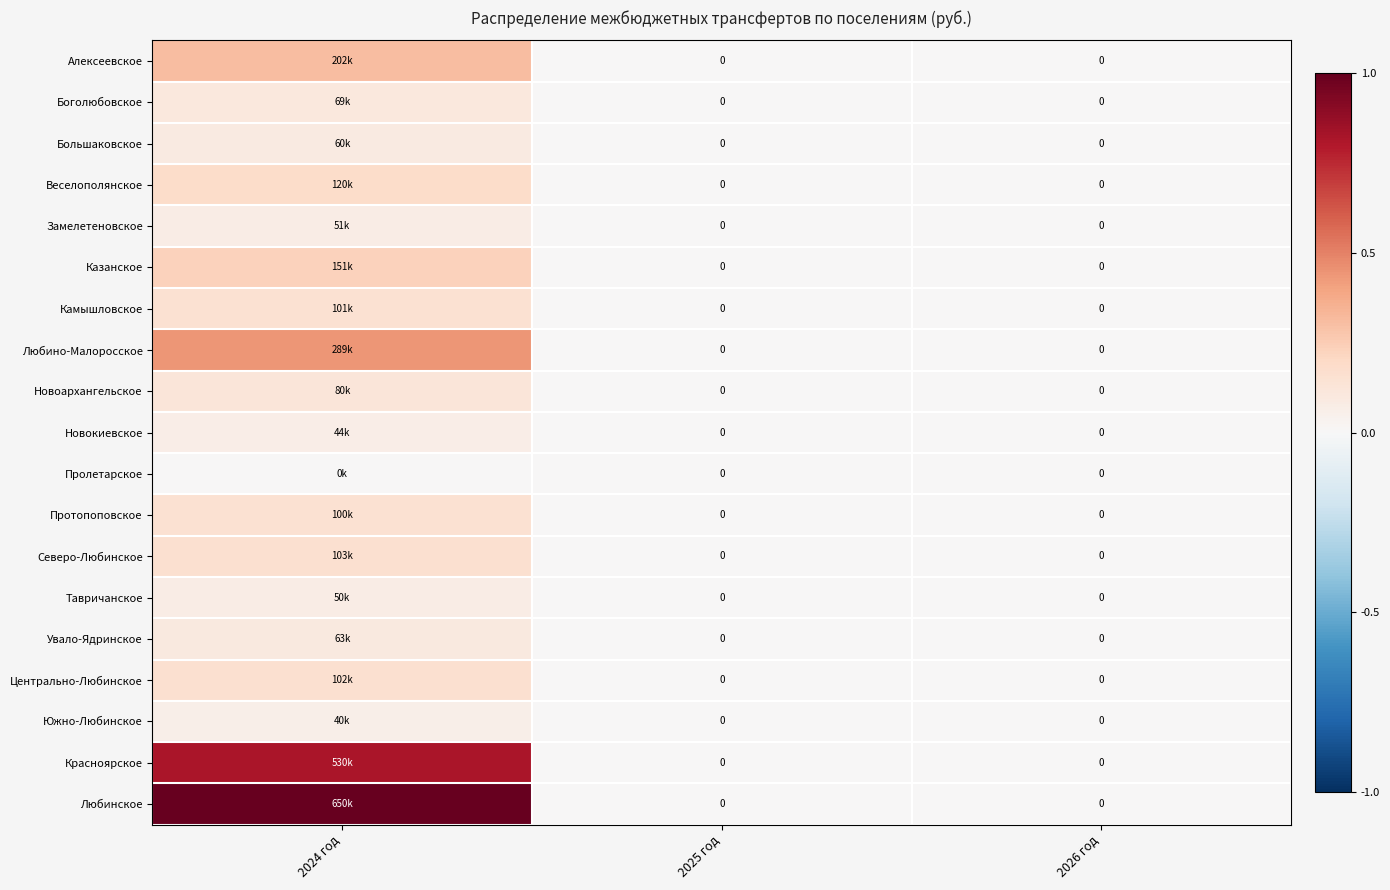

Is the value of Камышловское at 2026 год greater than the value of Казанское at 2024 год?

No